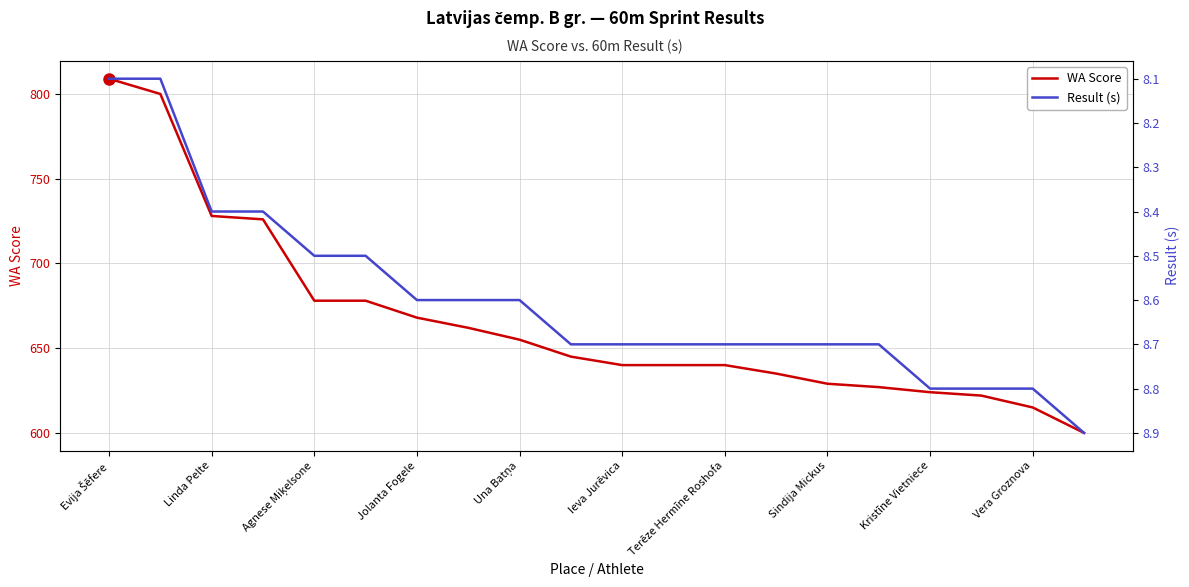

What is the minimum value for WA Score?

600